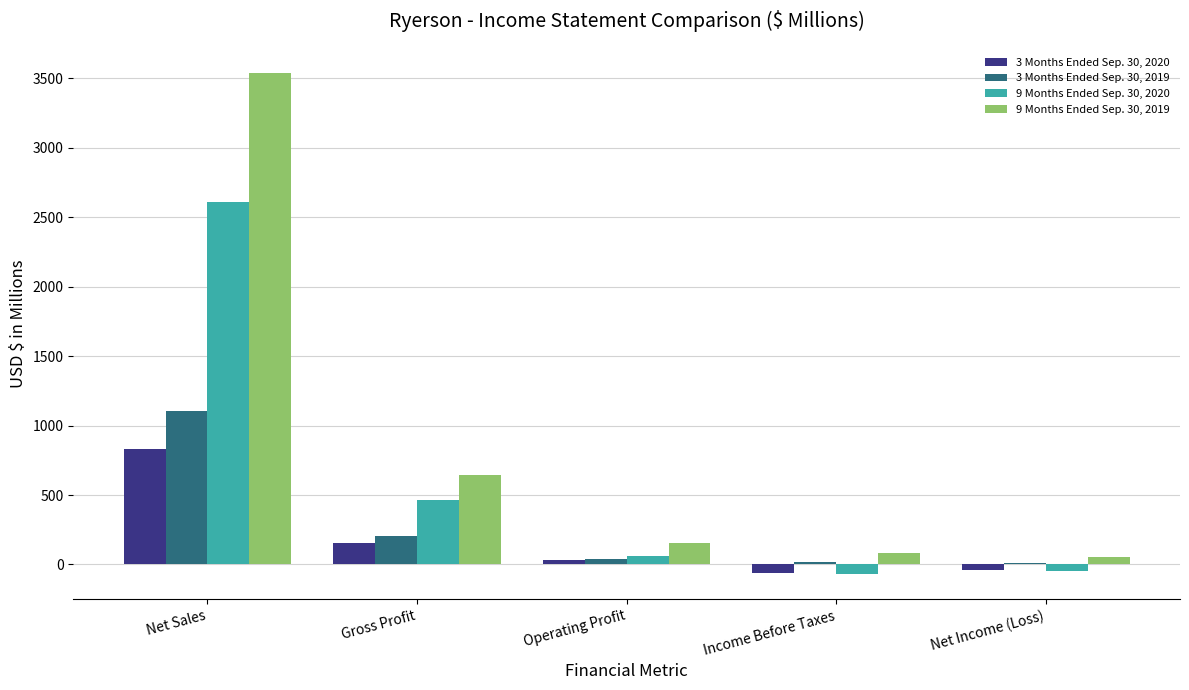

True or false: 9 Months Ended Sep. 30, 2020 has a value of 467.2 at Gross Profit.

True